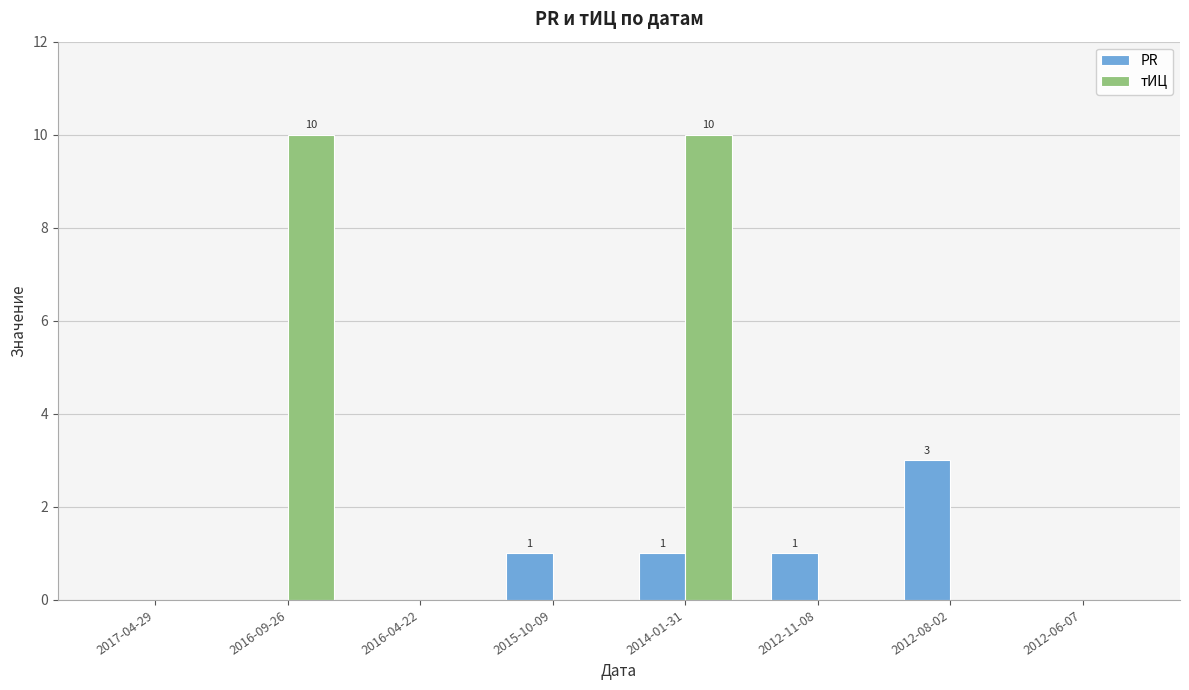

True or false: тИЦ has a value of -4 at 2012-08-02.

False